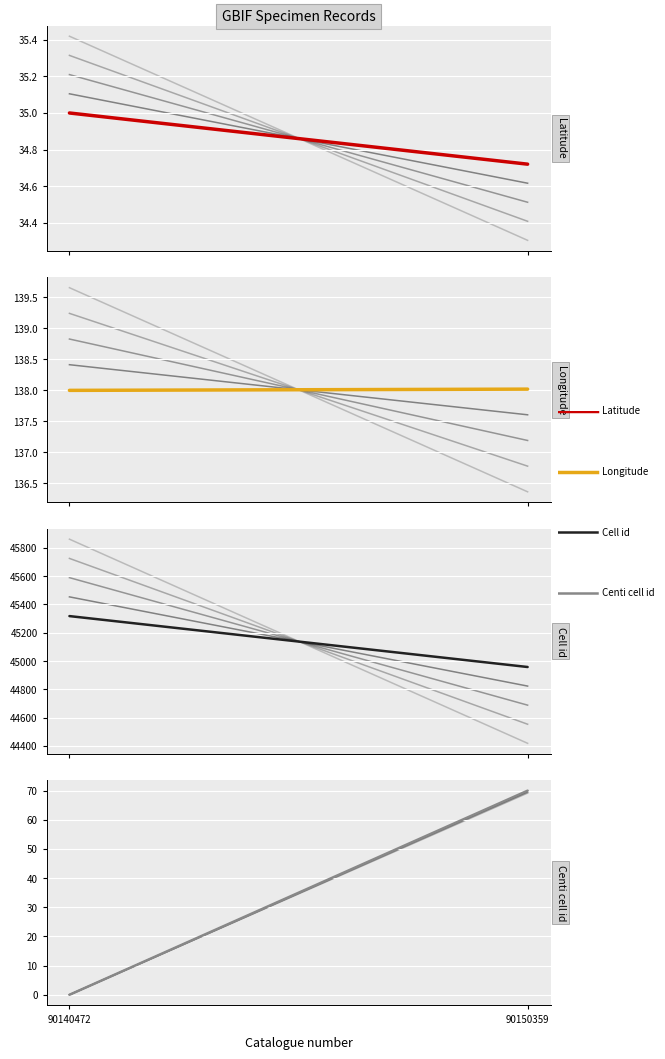

What is the difference between the Latitude values at 90150359 and 90140472?

0.3